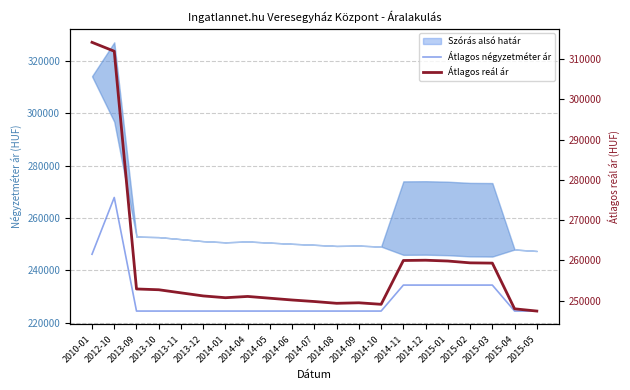

The value of Átlagos reál ár at 2015-05 is 247435. True or false?

True